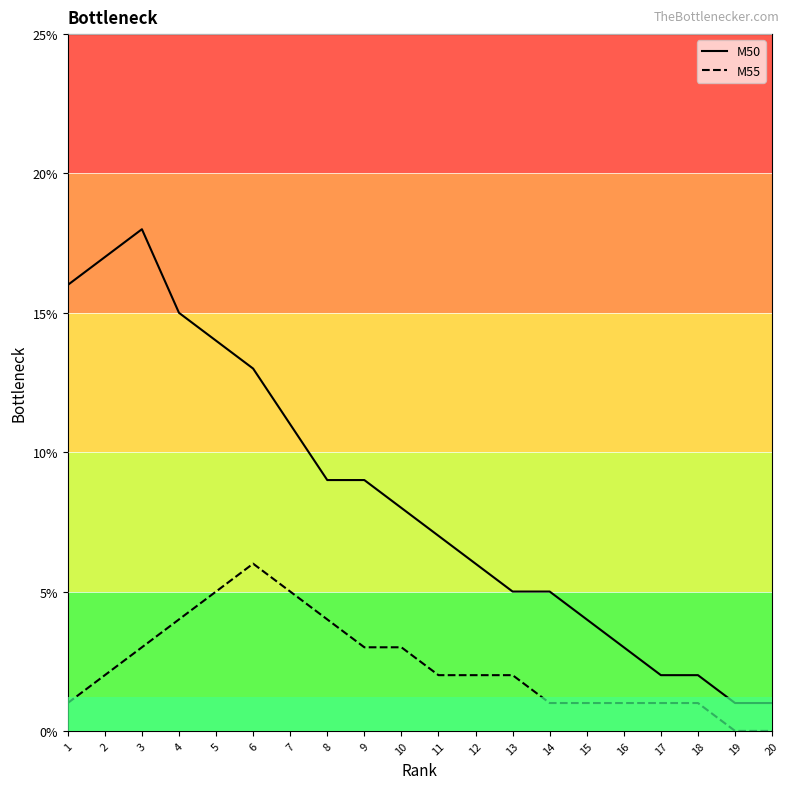

True or false: M50 and M55 intersect in this chart.

False